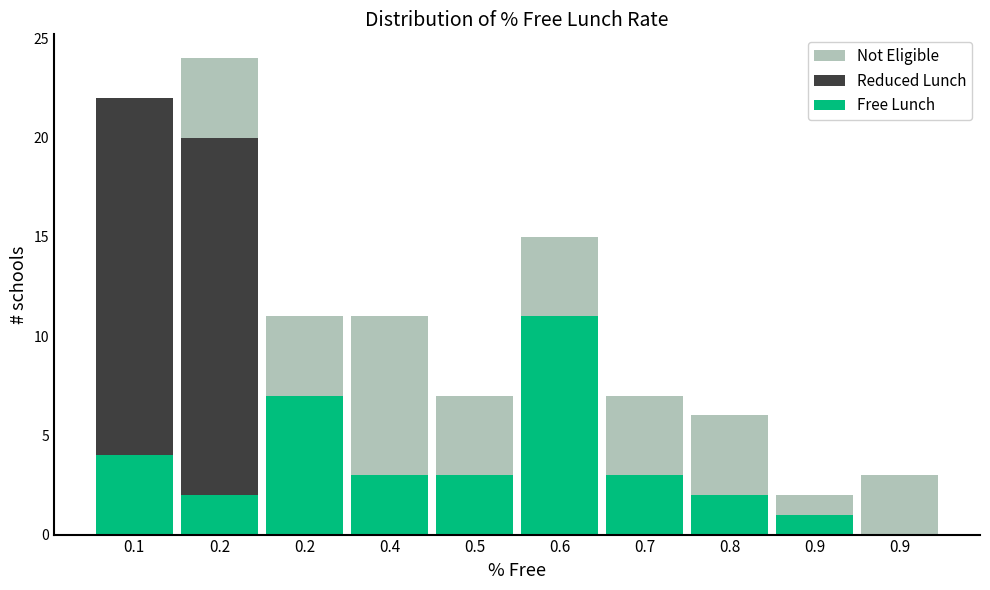

What are all the series names shown in the legend?

Not Eligible, Reduced Lunch, Free Lunch